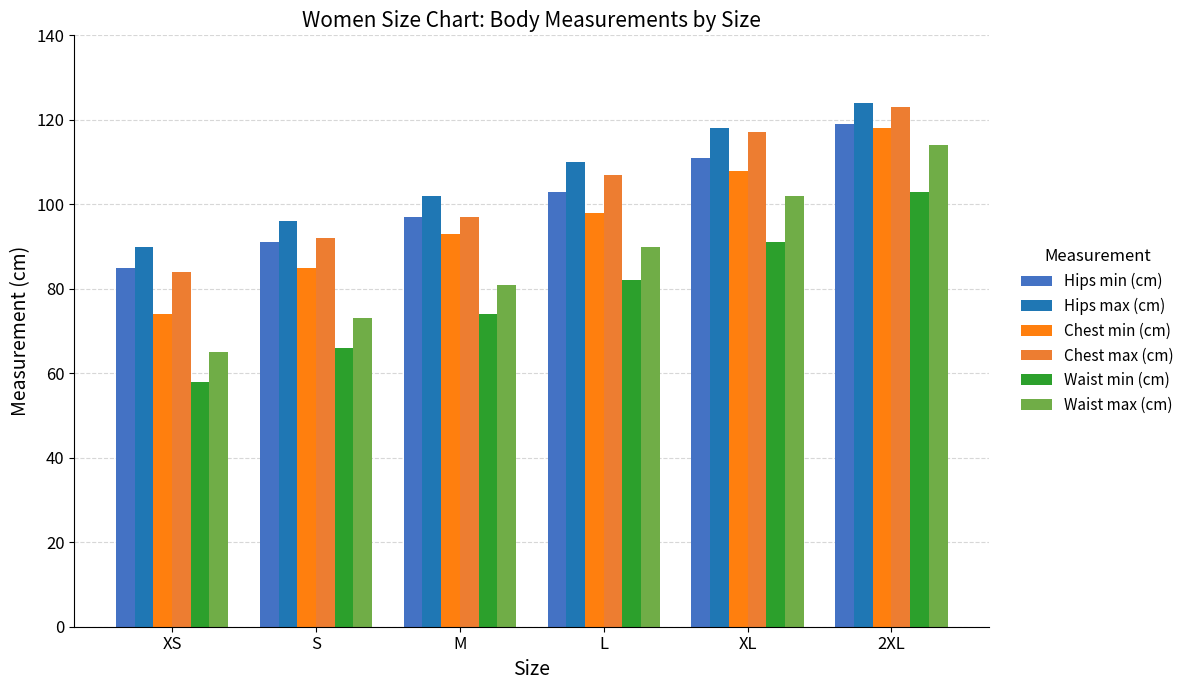

Rank the categories by Chest max (cm) value from lowest to highest.

XS, S, M, L, XL, 2XL